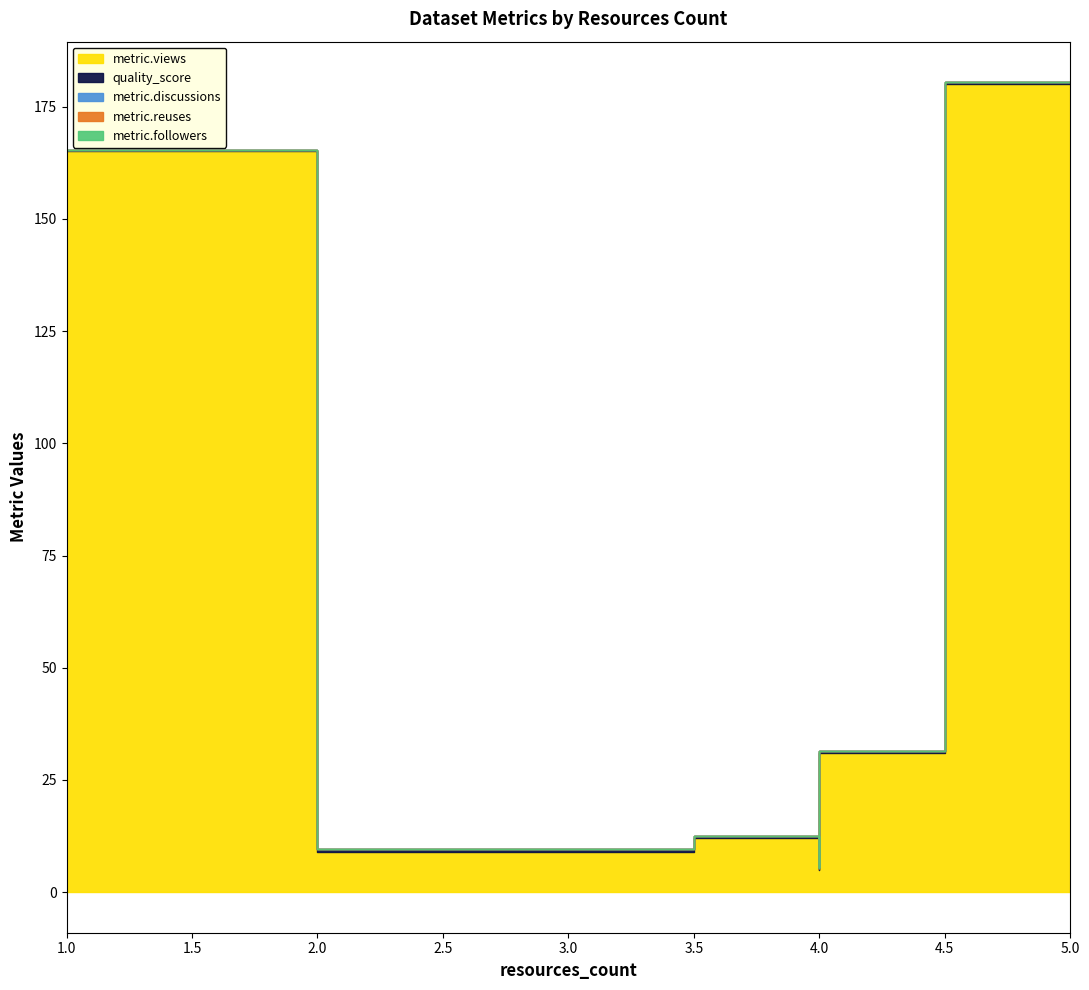

What is the sum of the quality_score values at 4 and 5?

0.9